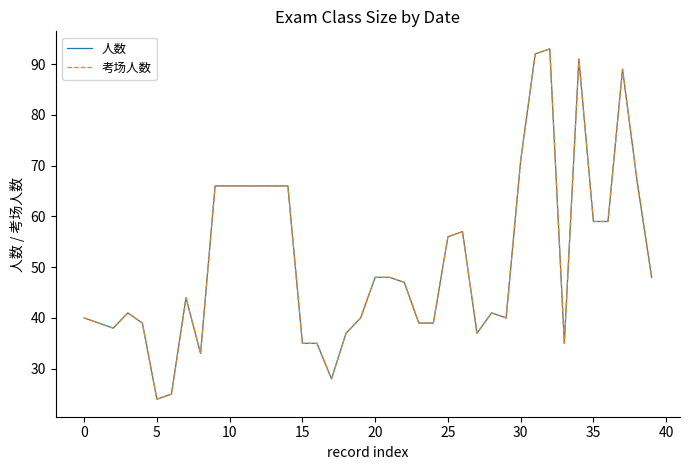

True or false: 考场人数 and 人数 intersect in this chart.

False